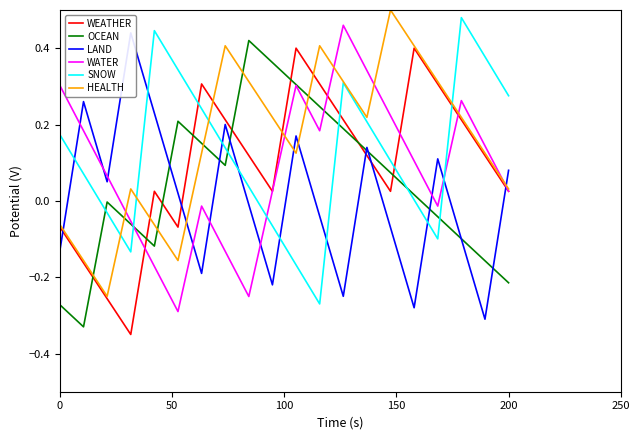

True or false: SNOW and OCEAN intersect in this chart.

True